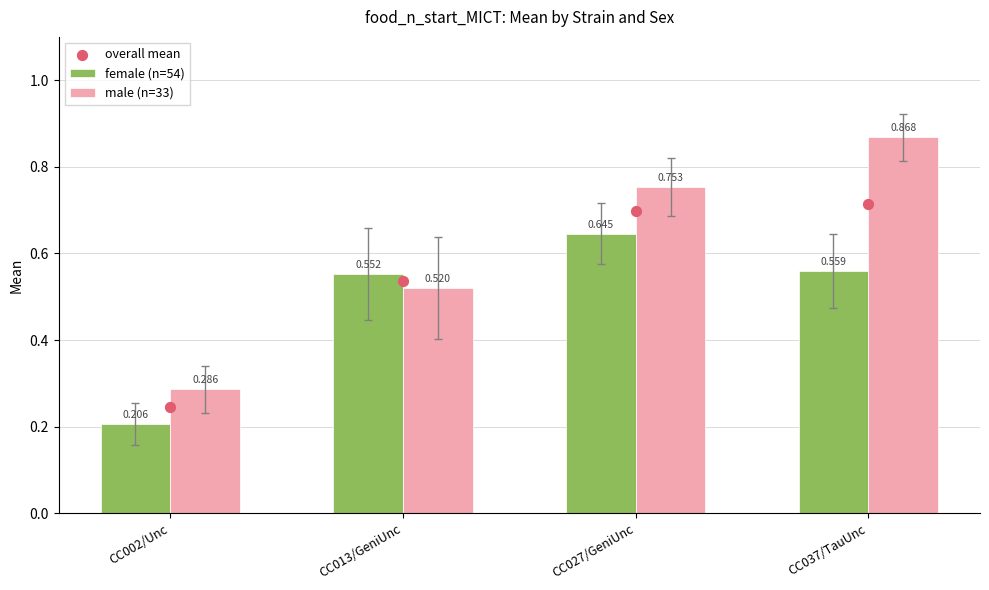

What are all the series names shown in the legend?

female (n=54), male (n=33), overall mean